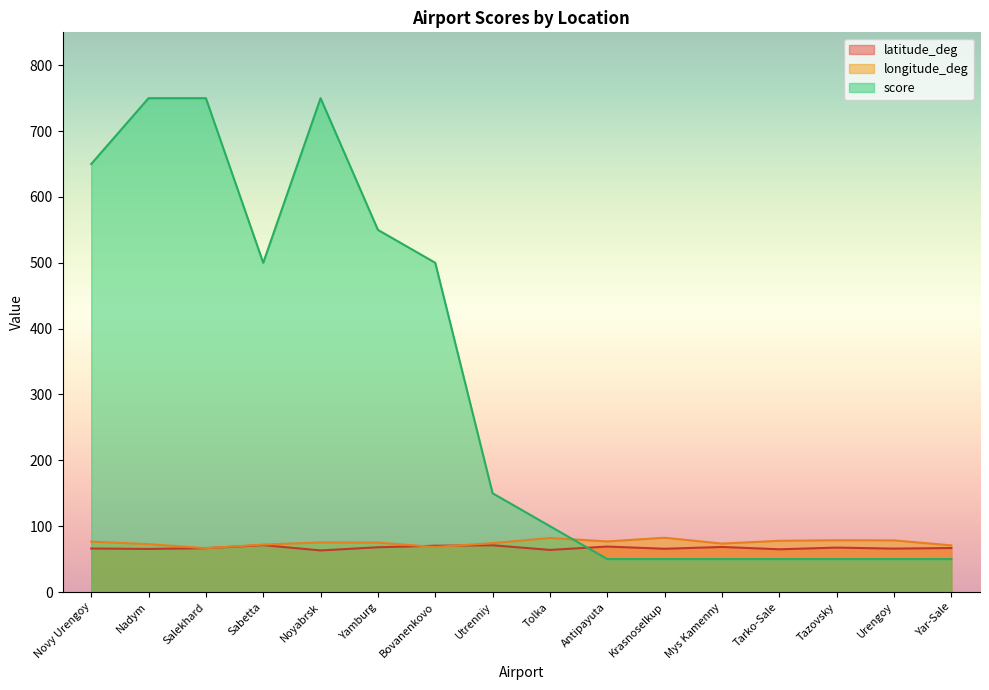

What is the difference between the second highest and minimum values in the latitude_deg series?

7.8